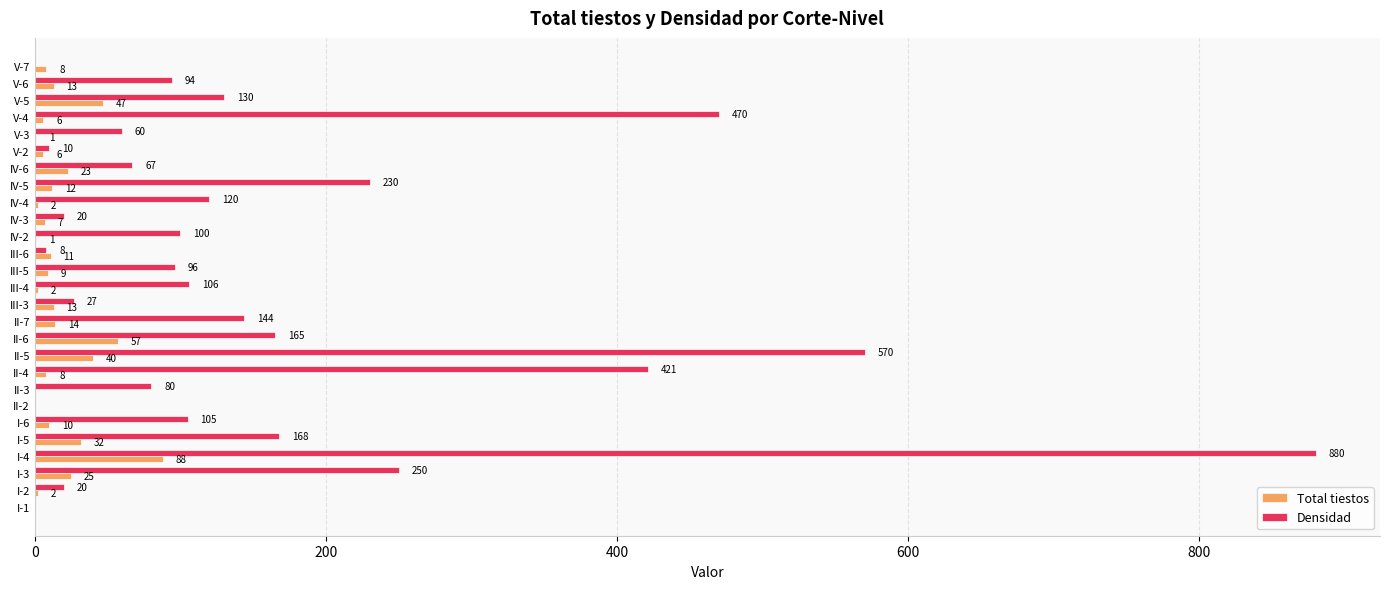

How many positive values does the Total tiestos series have?

24